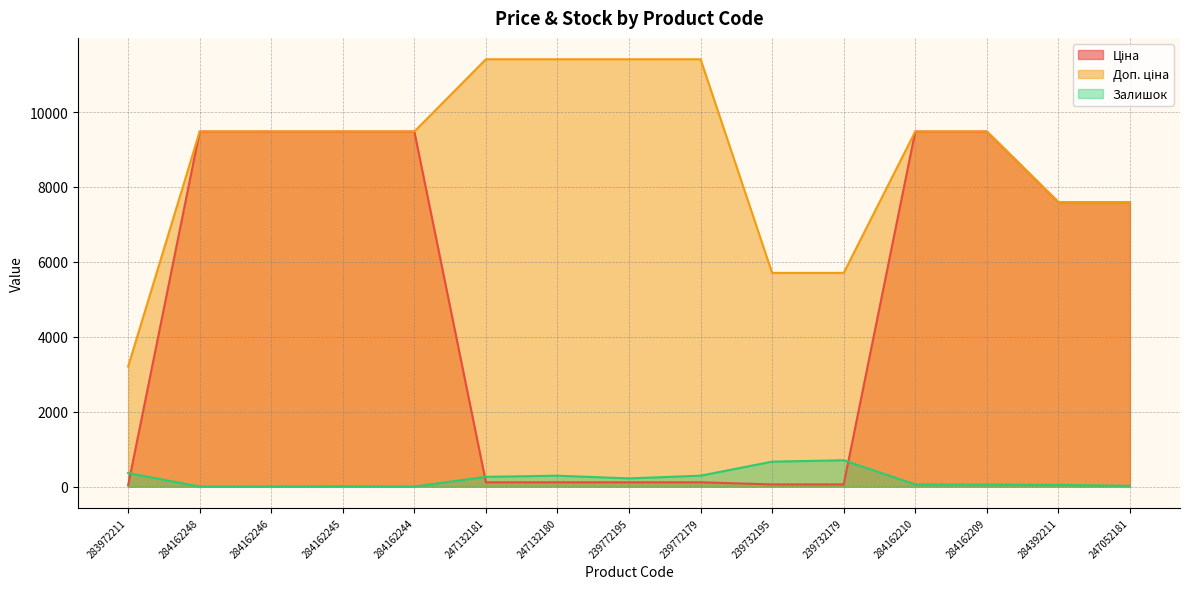

What is the label of the 6th point from the left?

247132181